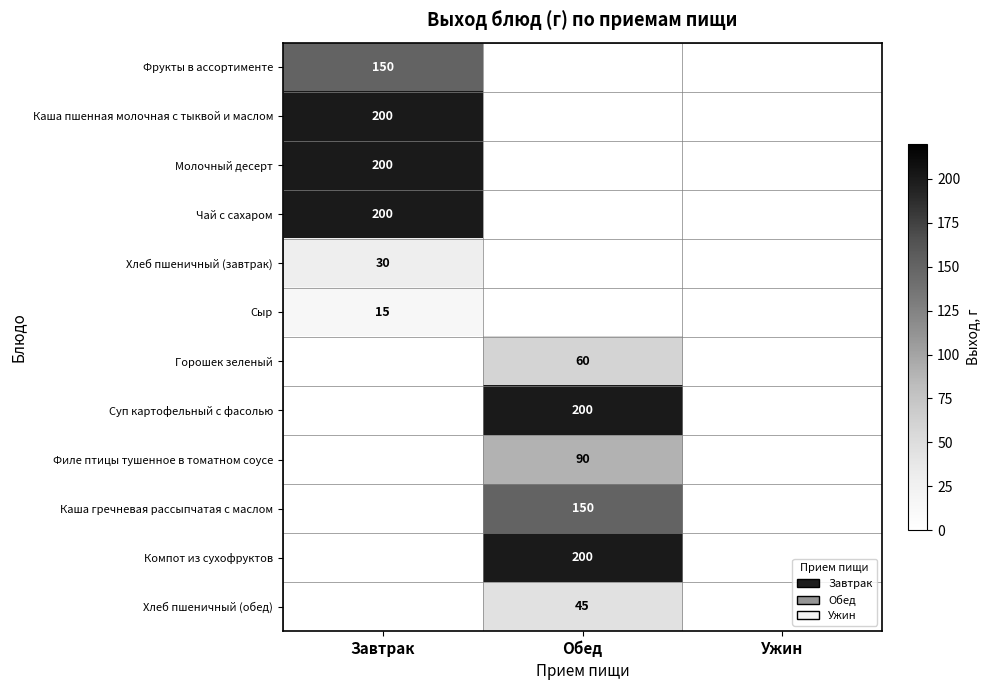

What is the difference between the highest and lowest values at Завтрак?

185.0